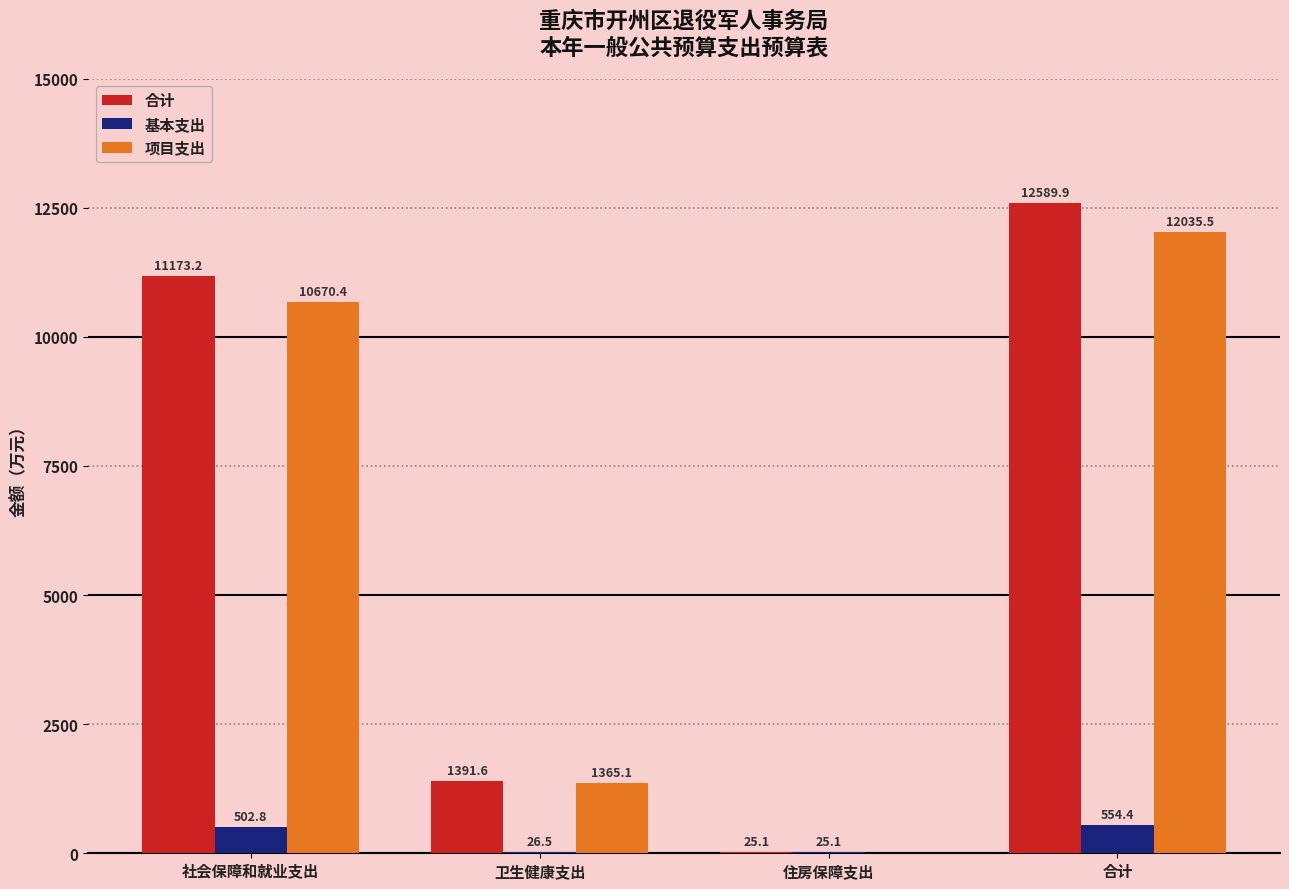

Which series has the largest total across all categories?

合计